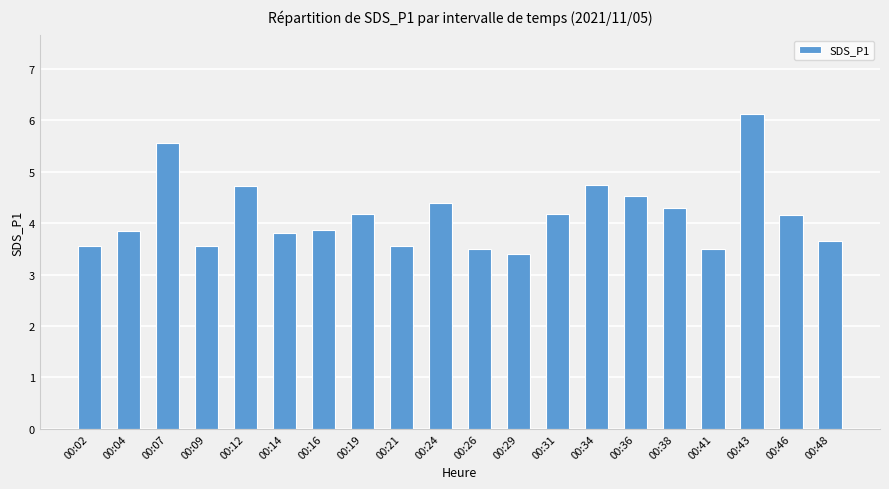

What is the ratio of the value at 00:48 to the value at 00:41?

1.0